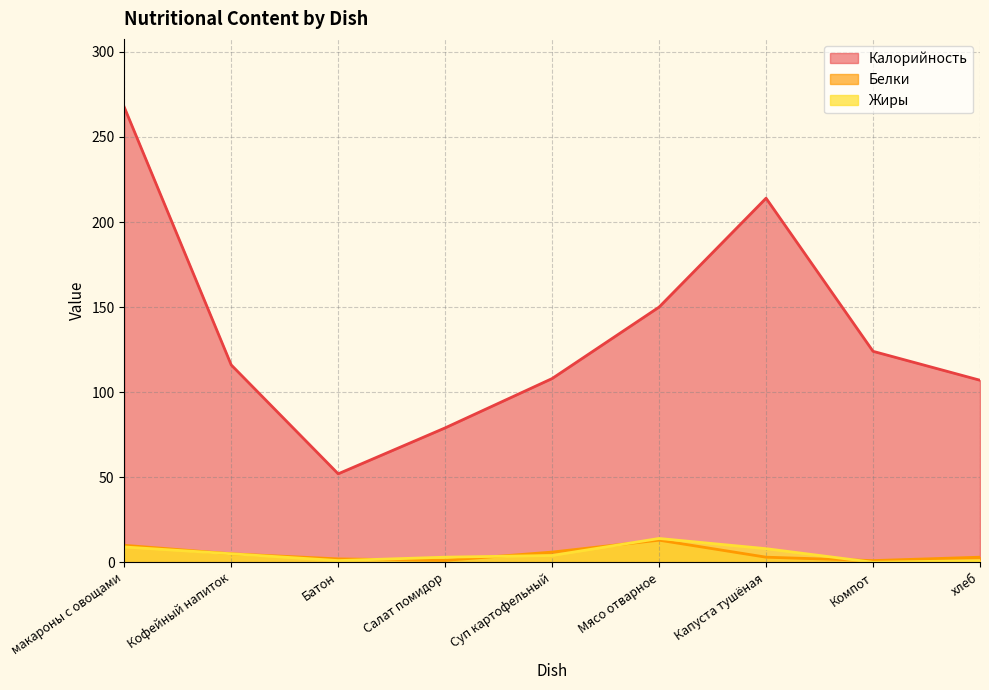

In Жиры, how many points are lower than both neighbors (excluding endpoints)?

2